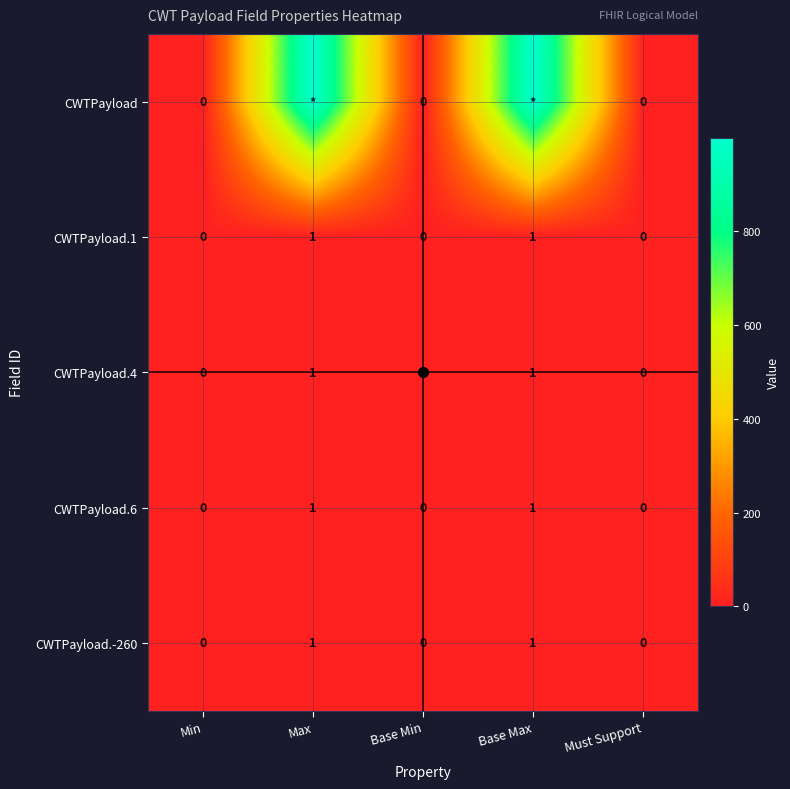

Rank the categories by CWTPayload.-260 value from lowest to highest.

Min, Base Min, Must Support, Max, Base Max